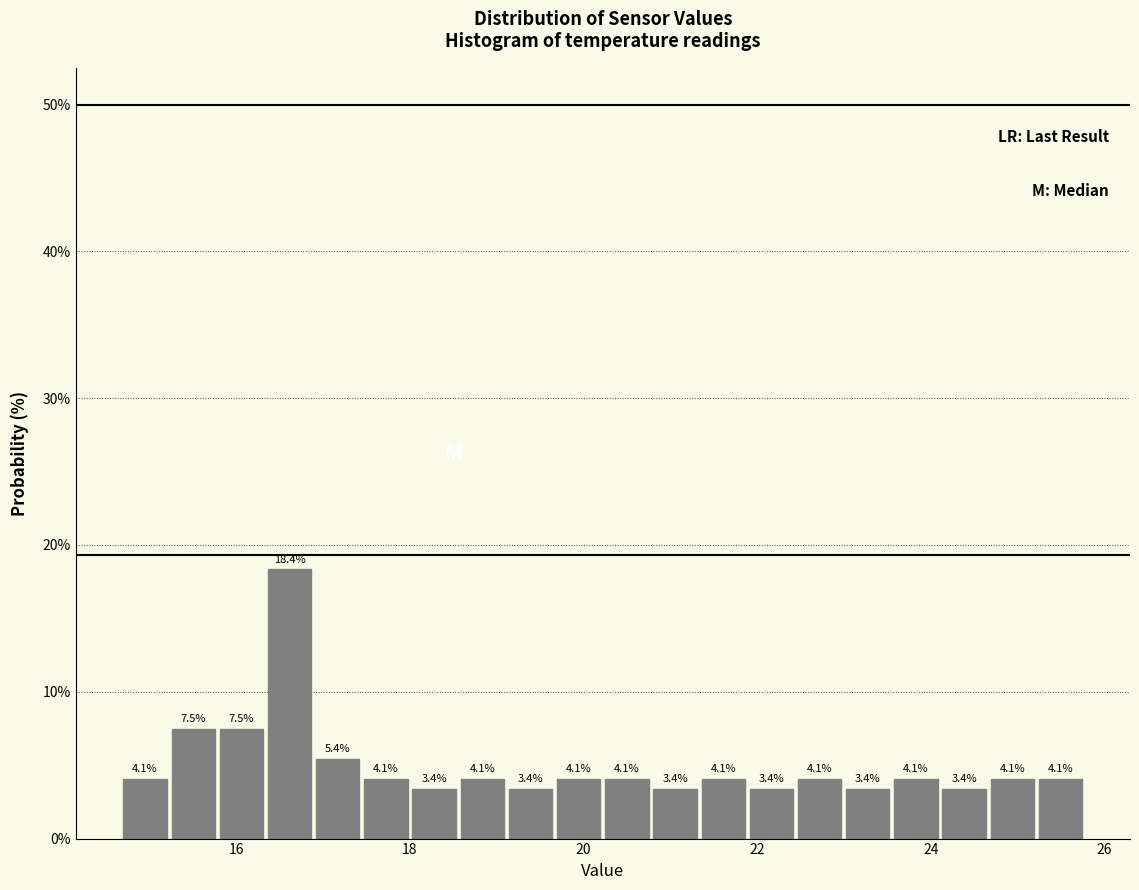

Read against the x-axis, roughly where is the centre of the tallest bar?

16.6